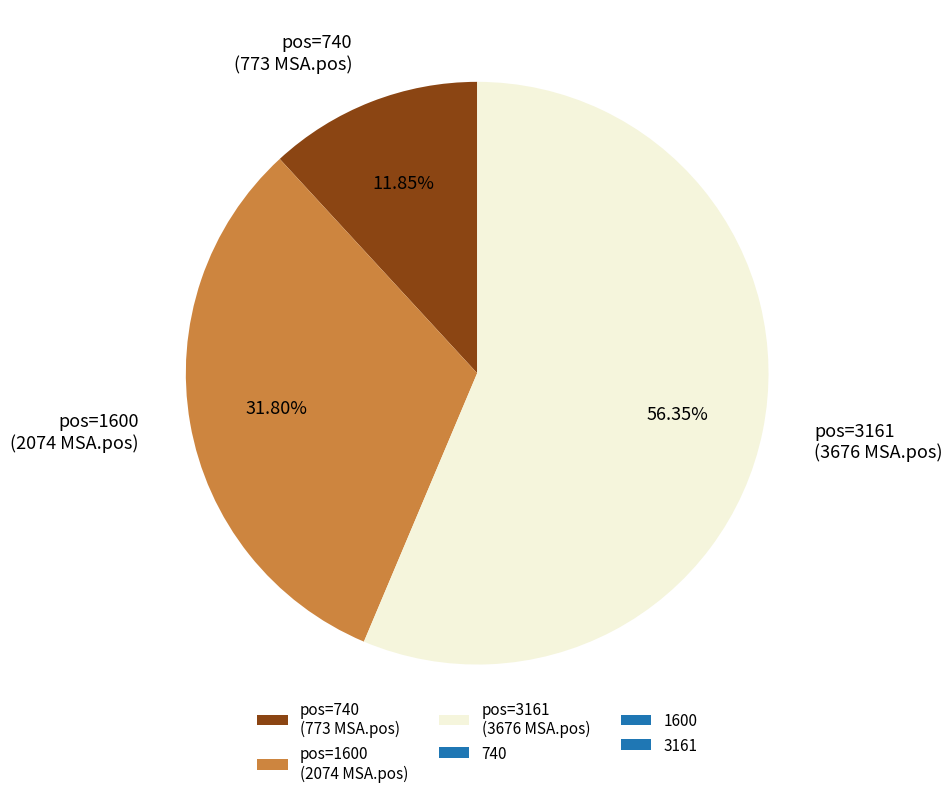

Which has a higher value, pos=740 (773 MSA.pos) or pos=1600 (2074 MSA.pos)?

pos=1600 (2074 MSA.pos)